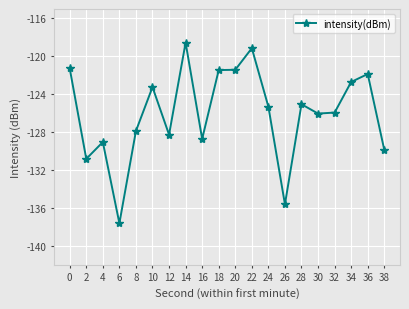

What is the difference between the maximum and minimum values?

19.1